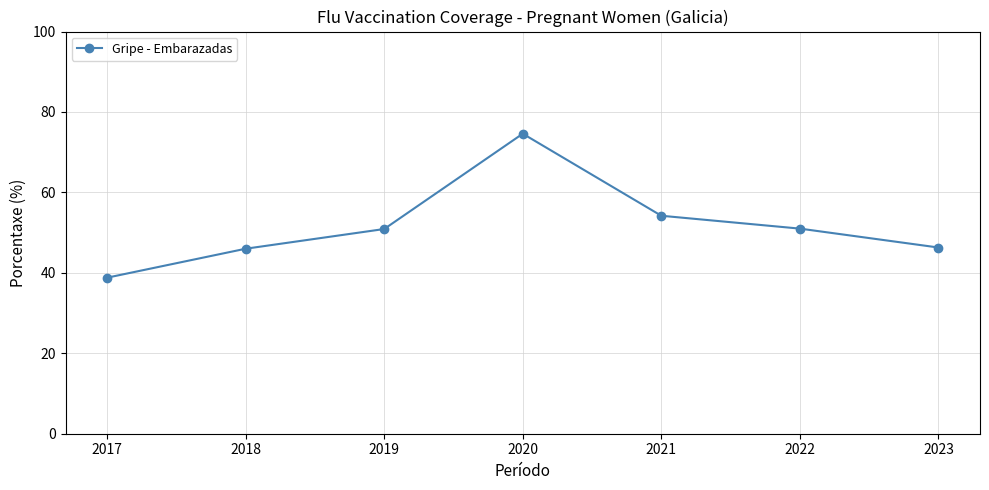

What is the ratio of the value at 2019 to the value at 2018?

1.1